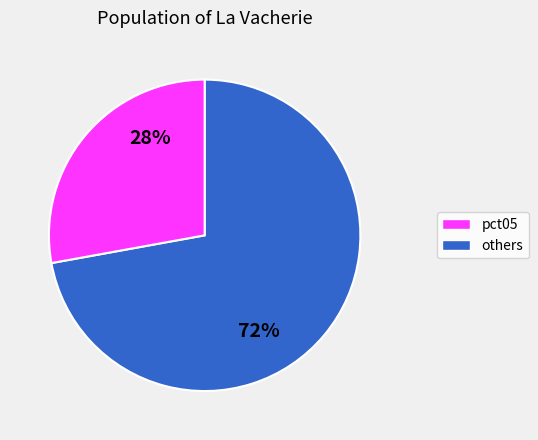

To the nearest percent, what is the difference between the largest and smallest slice percentages?

44%